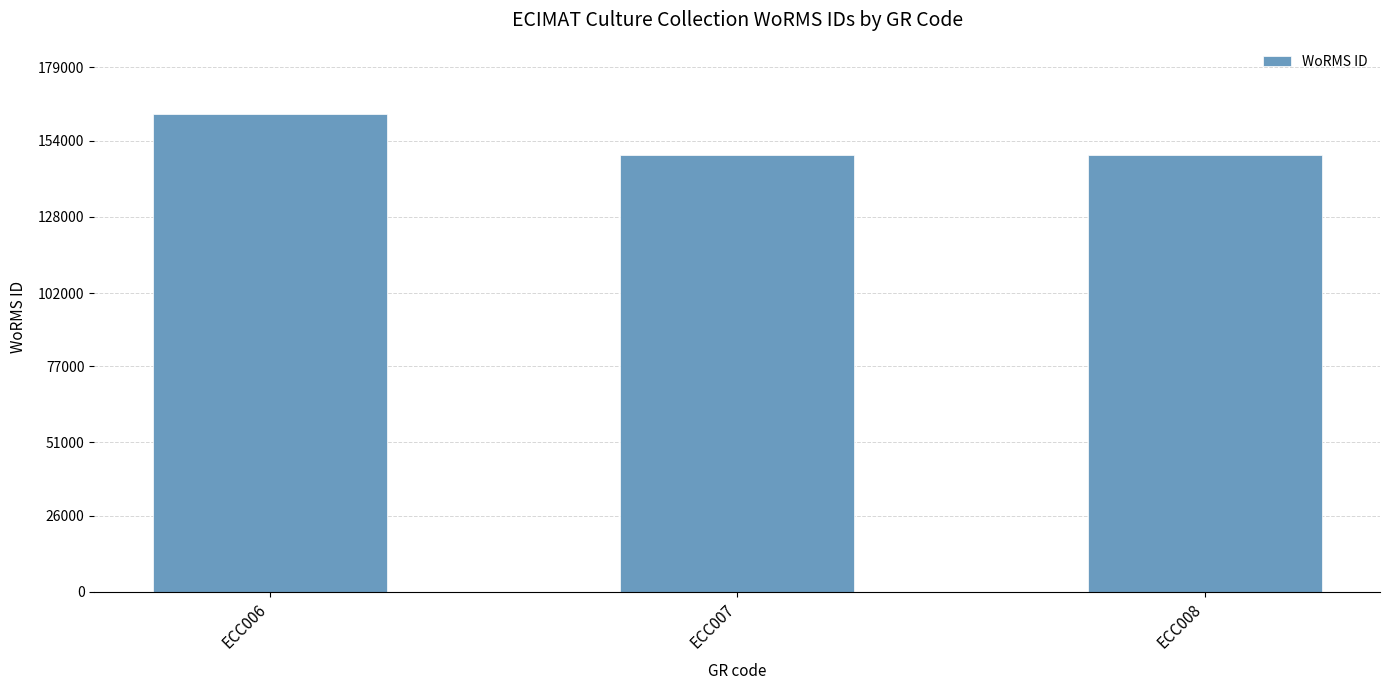

Where is the data nearest to the value 155999?

ECC007